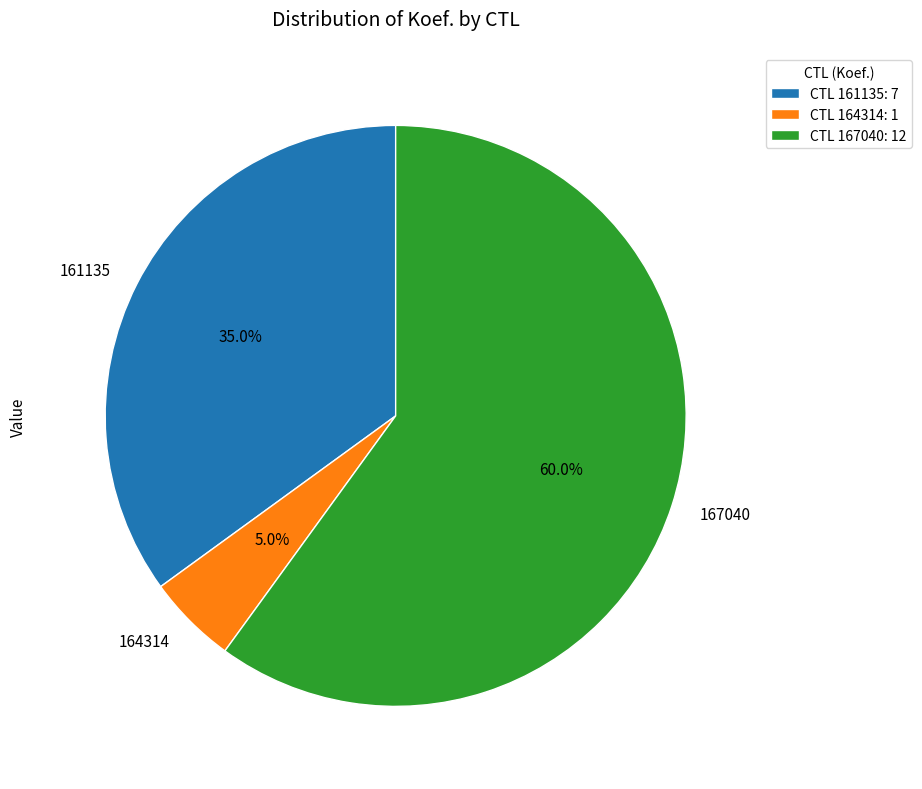

To the nearest percent, what is the difference between the largest and smallest slice percentages?

55%